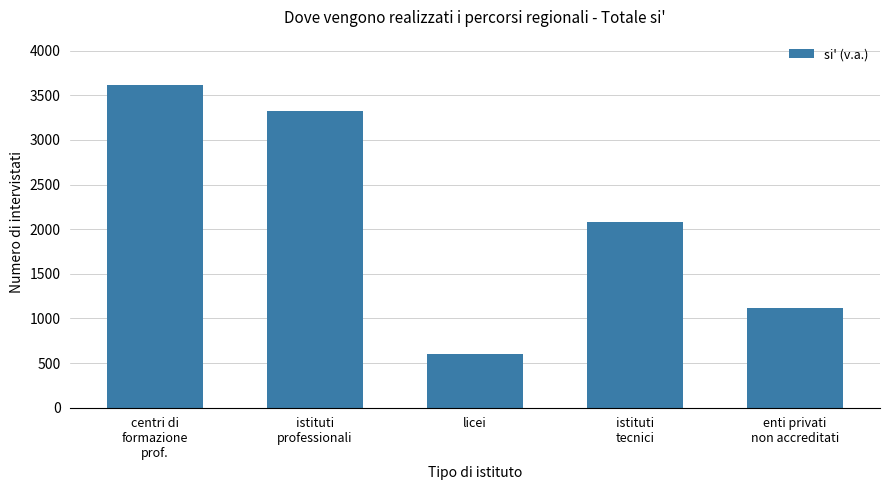

List the labels in order of value, largest first.

centri di
formazione
prof., istituti
professionali, istituti
tecnici, enti privati
non accreditati, licei